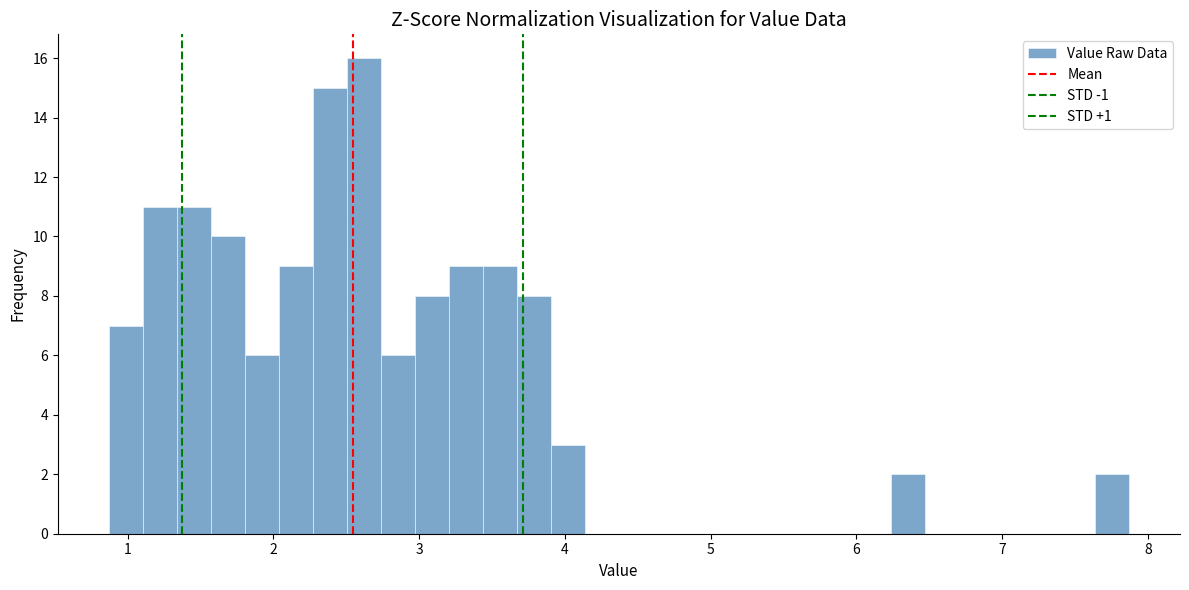

Around what value on the x-axis is the tallest bar? Give the approximate position of its centre, as read against the axis.

2.6